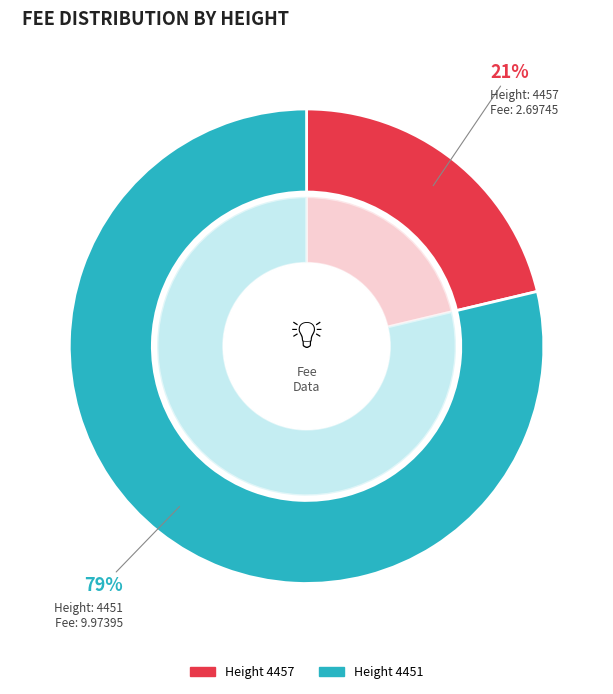

Which category accounts for the majority?

4451